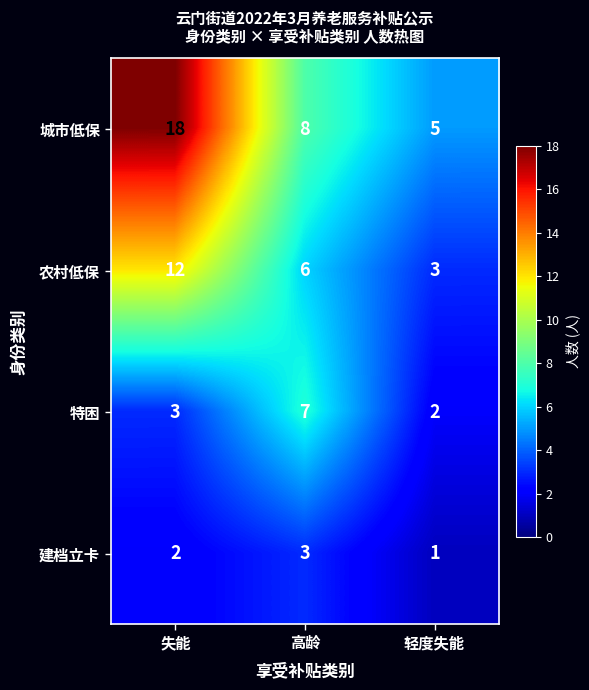

Which series has the widest spread of values?

城市低保